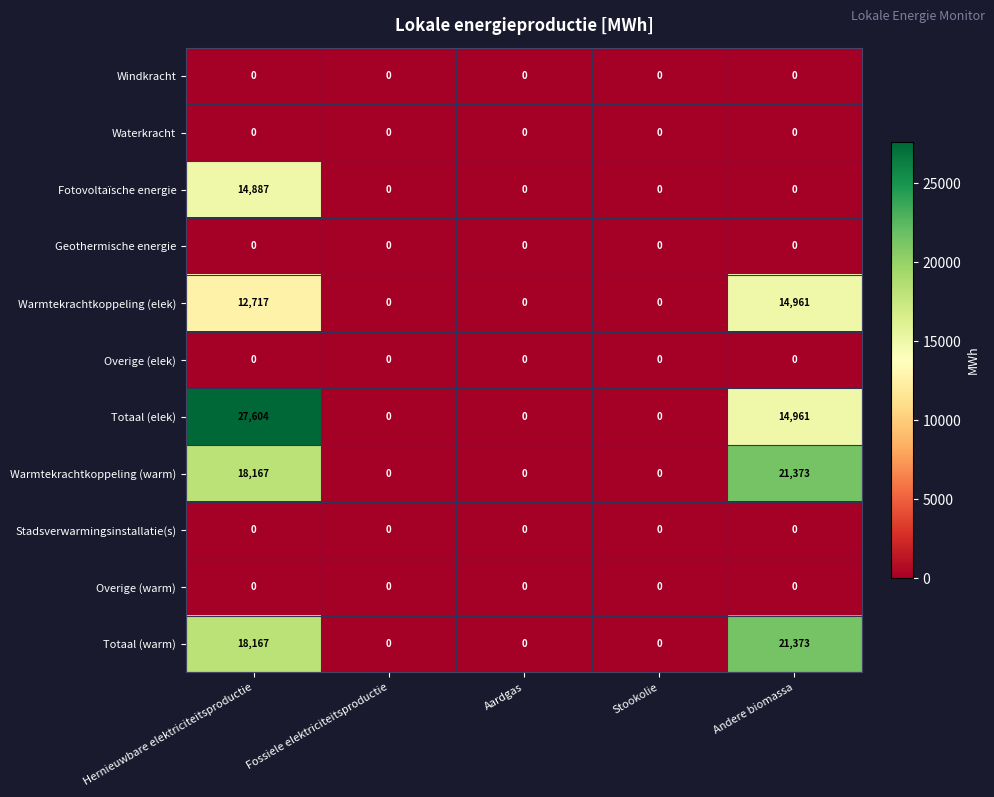

Which series has the largest total across all categories?

Totaal (elek)